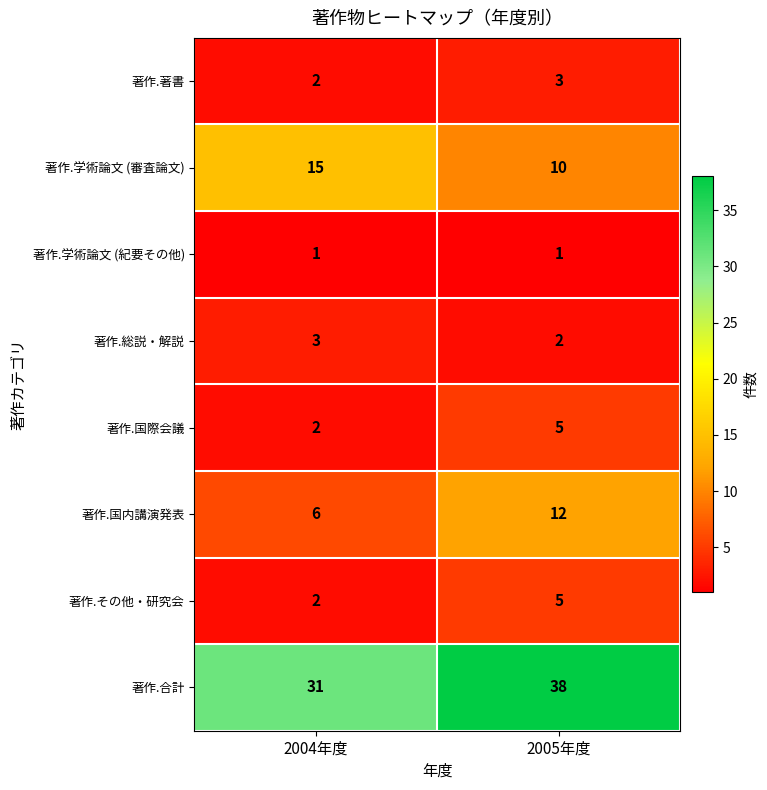

Which series has the largest total across all categories?

著作.合計